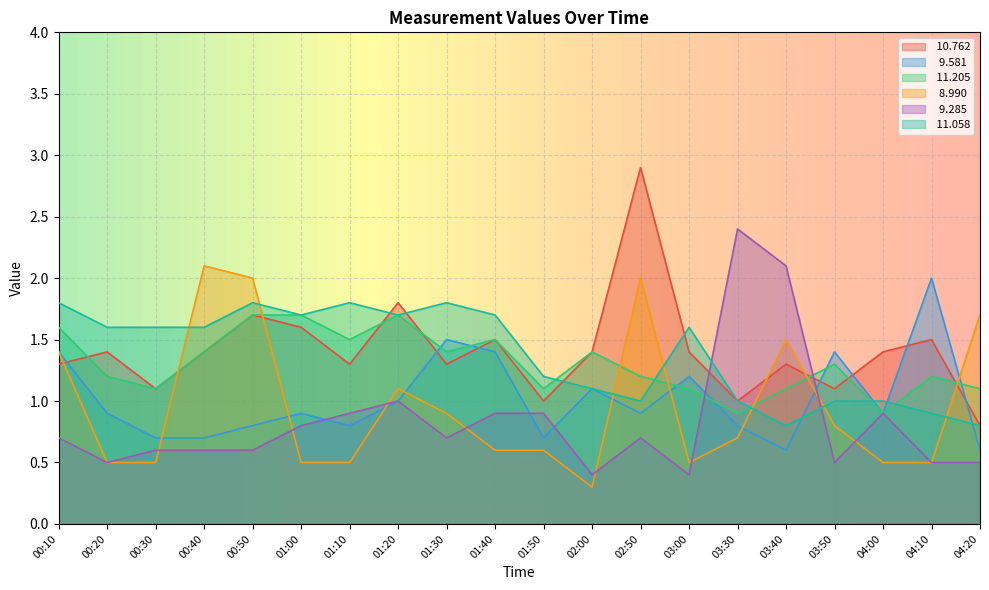

Reading left to right, list all the values displayed in this chart.

 10.762: 1.3	1.4	1.1	1.4	1.7	1.6	1.3	1.8	1.3	1.5	1.0	1.4	2.9	1.4	1.0	1.3	1.1	1.4	1.5	0.8
  9.581: 1.4	0.9	0.7	0.7	0.8	0.9	0.8	1.0	1.5	1.4	0.7	1.1	0.9	1.2	0.8	0.6	1.4	0.9	2.0	0.6
 11.205: 1.6	1.2	1.1	1.4	1.7	1.7	1.5	1.7	1.4	1.5	1.1	1.4	1.2	1.1	0.9	1.1	1.3	0.9	1.2	1.1
  8.990: 1.4	0.5	0.5	2.1	2.0	0.5	0.5	1.1	0.9	0.6	0.6	0.3	2.0	0.5	0.7	1.5	0.8	0.5	0.5	1.7
  9.285: 0.7	0.5	0.6	0.6	0.6	0.8	0.9	1.0	0.7	0.9	0.9	0.4	0.7	0.4	2.4	2.1	0.5	0.9	0.5	0.5
 11.058: 1.8	1.6	1.6	1.6	1.8	1.7	1.8	1.7	1.8	1.7	1.2	1.1	1.0	1.6	1.0	0.8	1.0	1.0	0.9	0.8